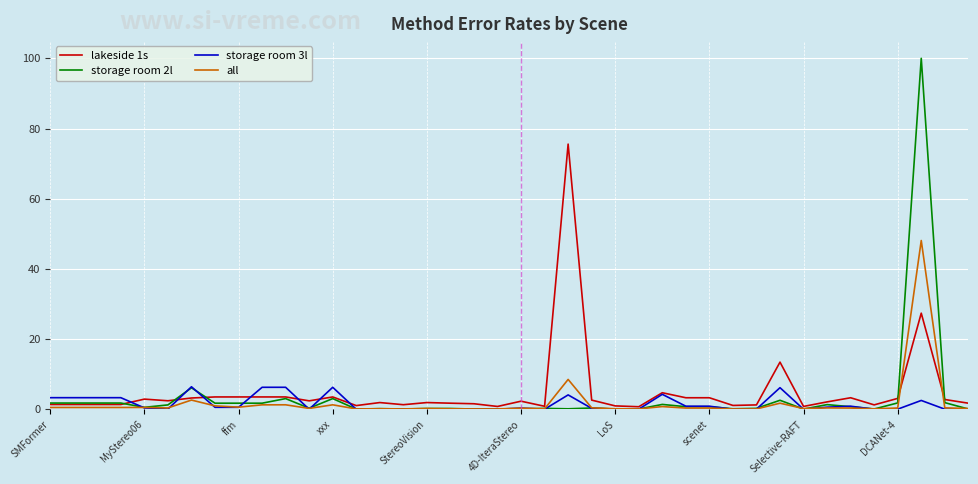

What is the greatest value displayed?

100.0